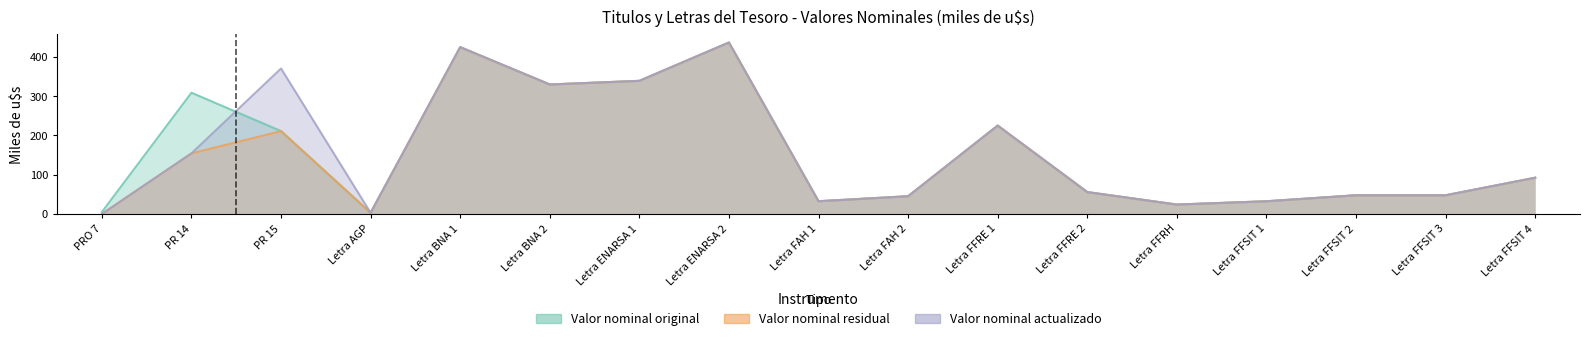

How many data points in Valor nominal actualizado are less than 55?

8